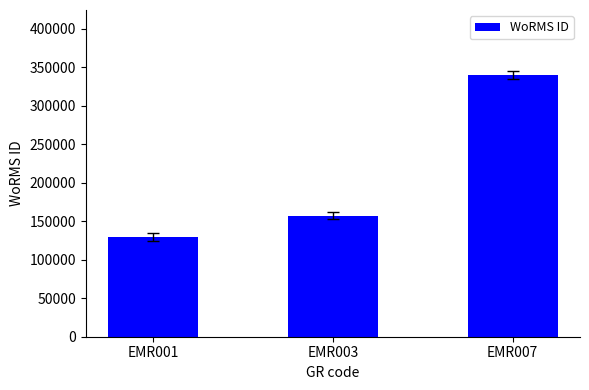

What is the difference between the maximum and second lowest values?

181982